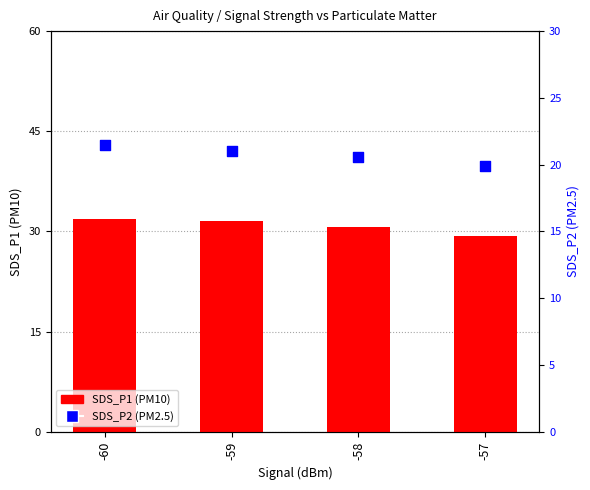

Is the value of SDS_P1 (PM10) at -58 greater than the value of SDS_P2 (PM2.5) at -60?

Yes